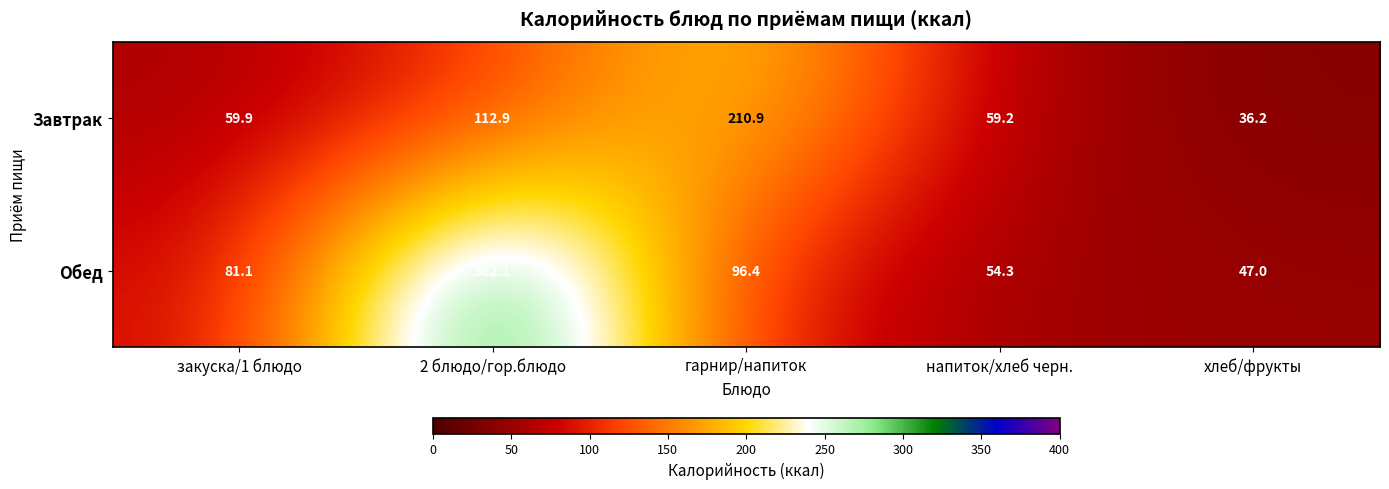

The value of Обед at хлеб/фрукты is 47.0. True or false?

True